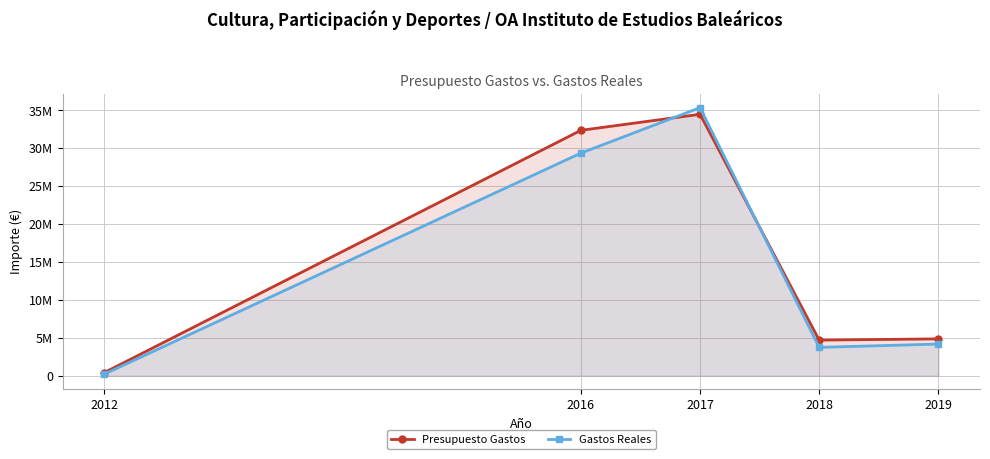

What is the value of the Presupuesto Gastos point at the 3rd from the left?

34478661.0